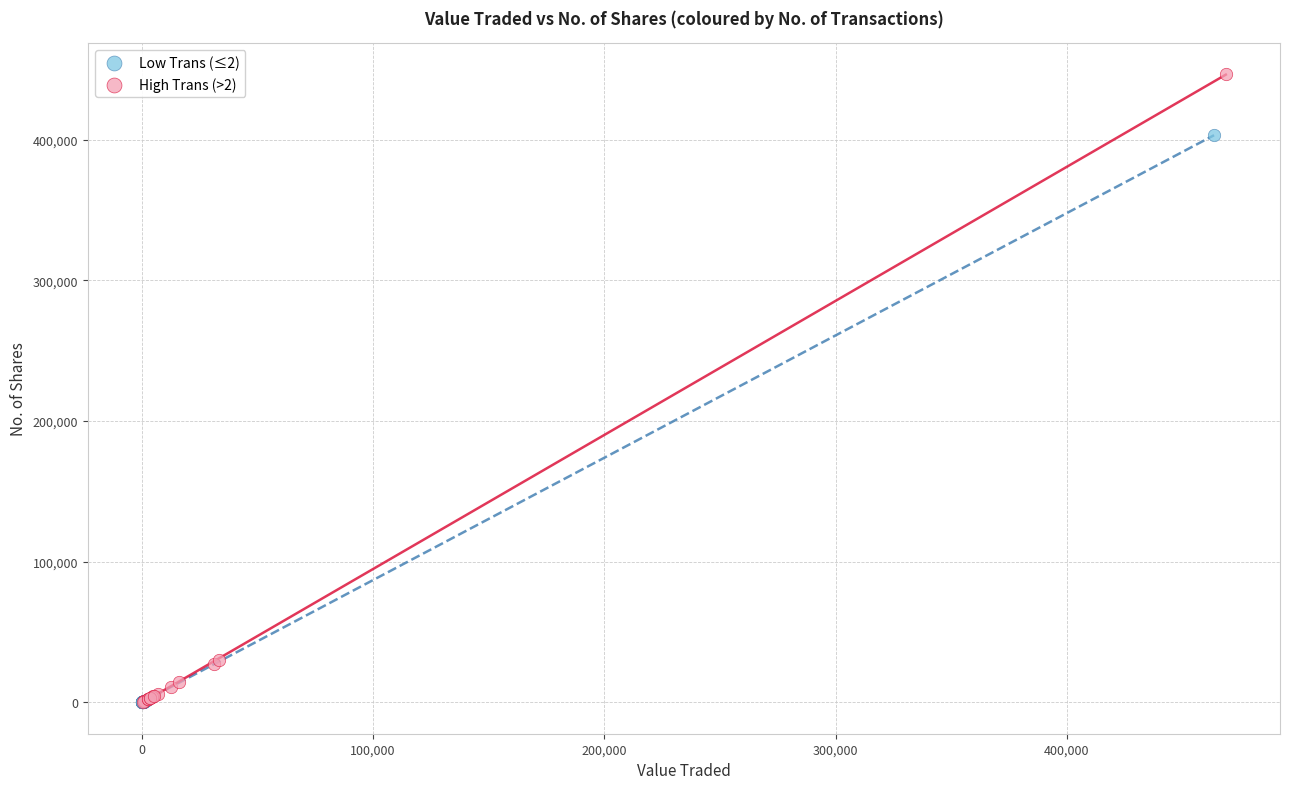

Which series has the widest spread of Y values?

High Trans (>2)